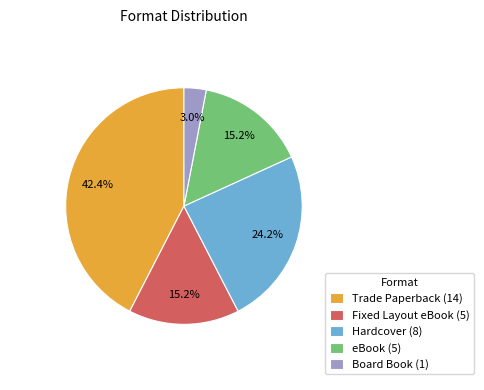

Which category has the biggest portion of the pie?

Trade Paperback (14)